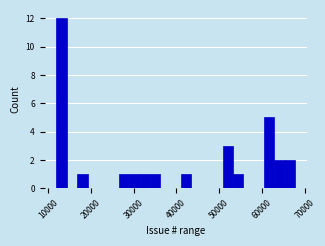

Around what value on the x-axis is the tallest bar? Give the approximate position of its centre, as read against the axis.

13000